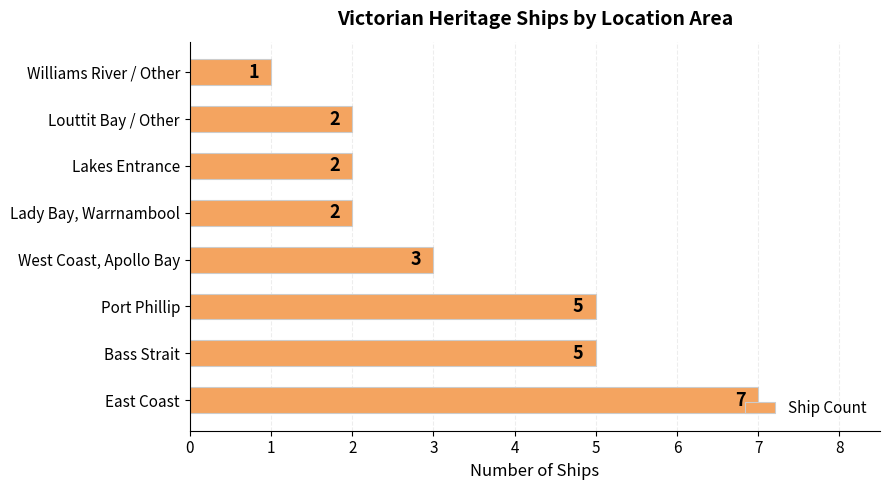

What is the change in value from Port Phillip to Lady Bay, Warrnambool?

-3